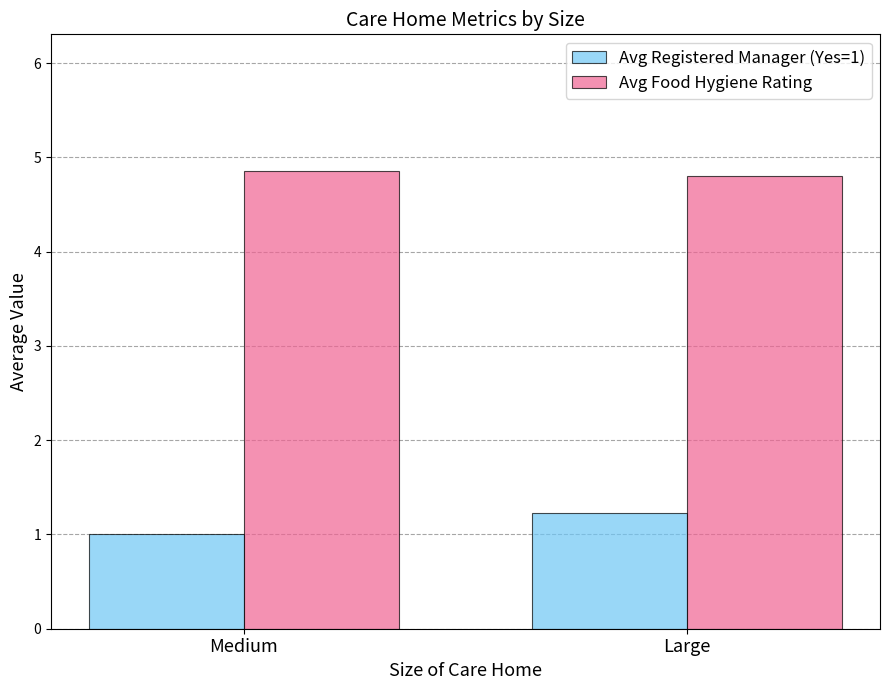

What is the label of the 1st bar from the right?

Large